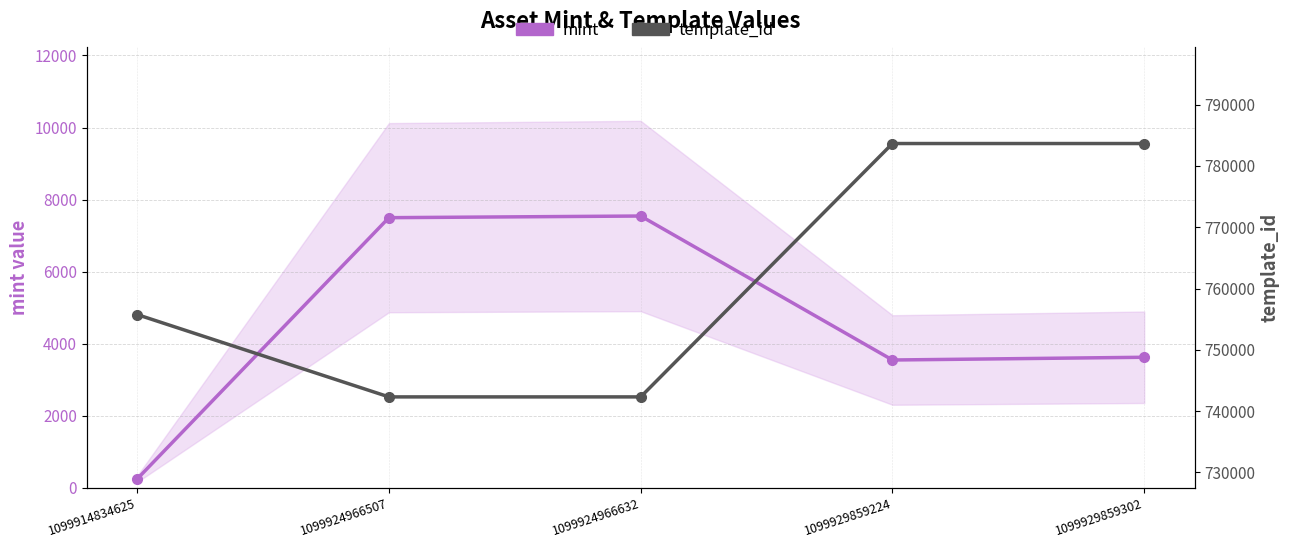

True or false: mint has more than 1 interior local peaks.

False